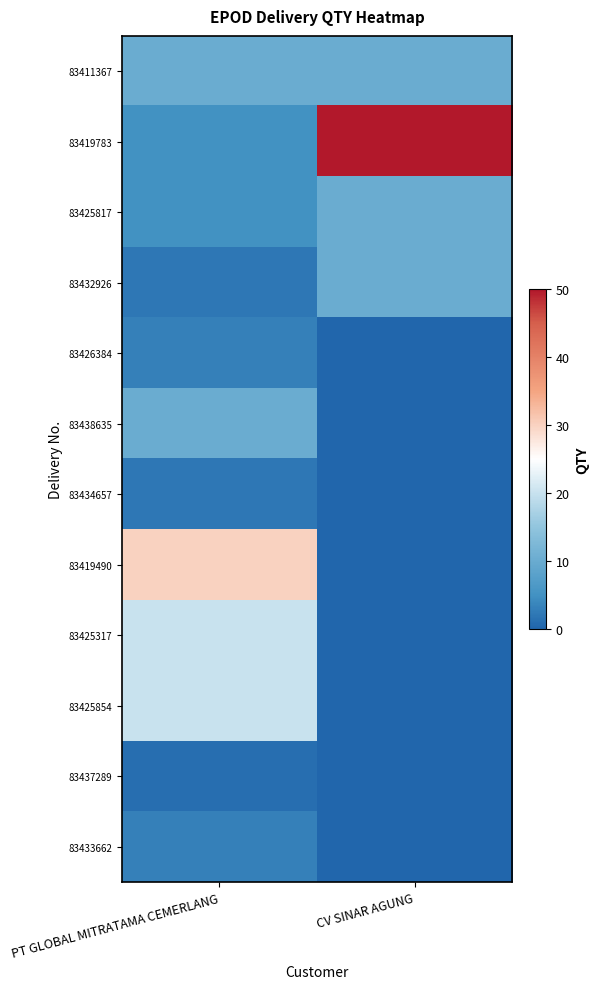

Count the number of categories in the chart.

2